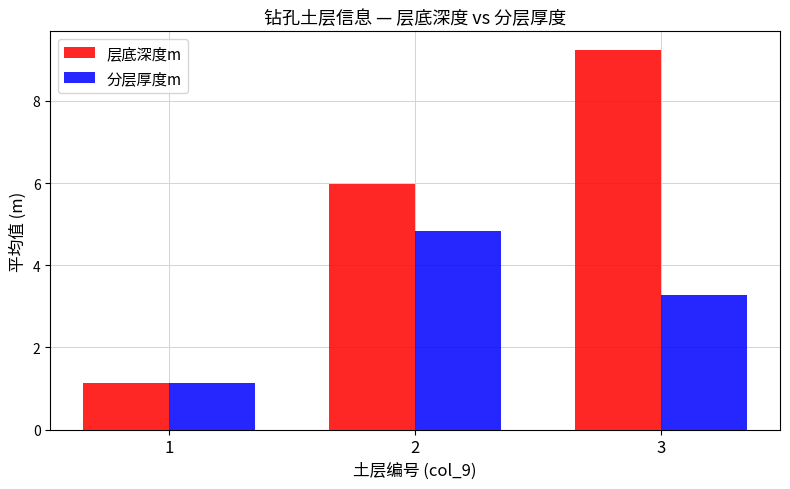

Where is 层底深度m nearest to the value 5?

2